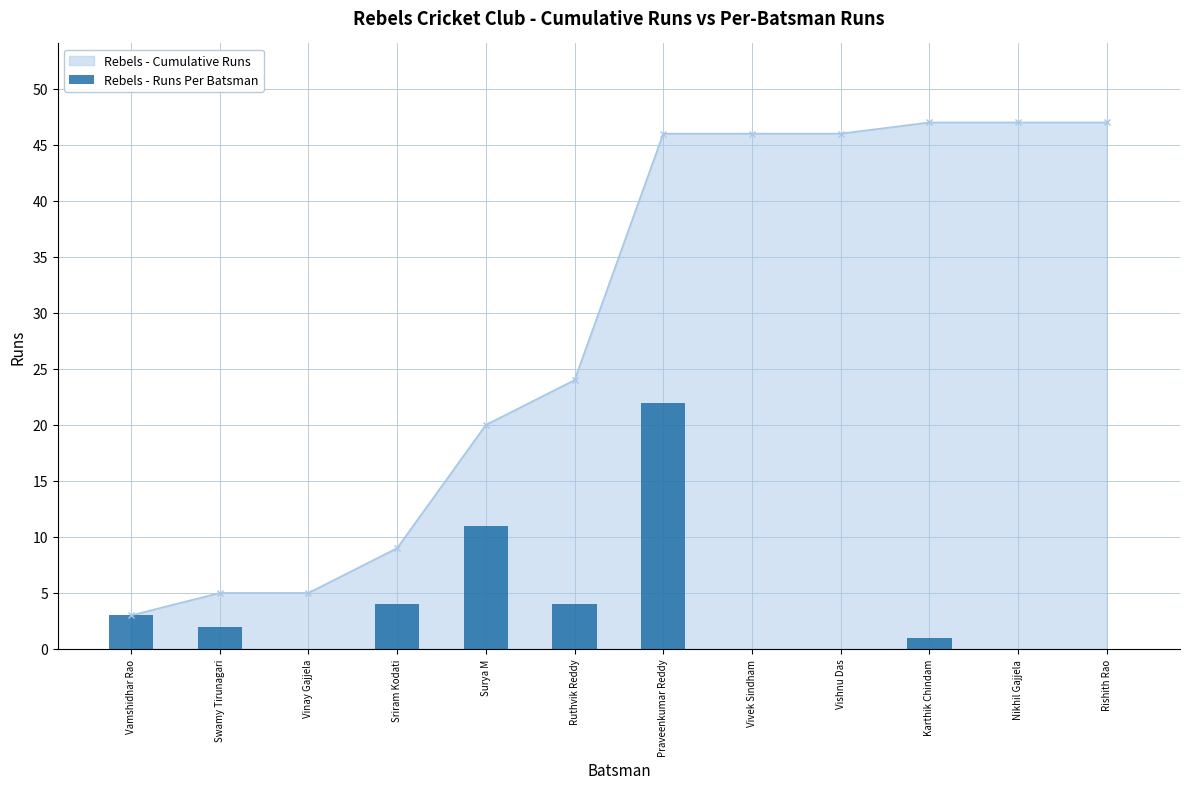

Reading right to left, what are all the values shown in this chart?

0	0	1	0	0	22	4	11	4	0	2	3